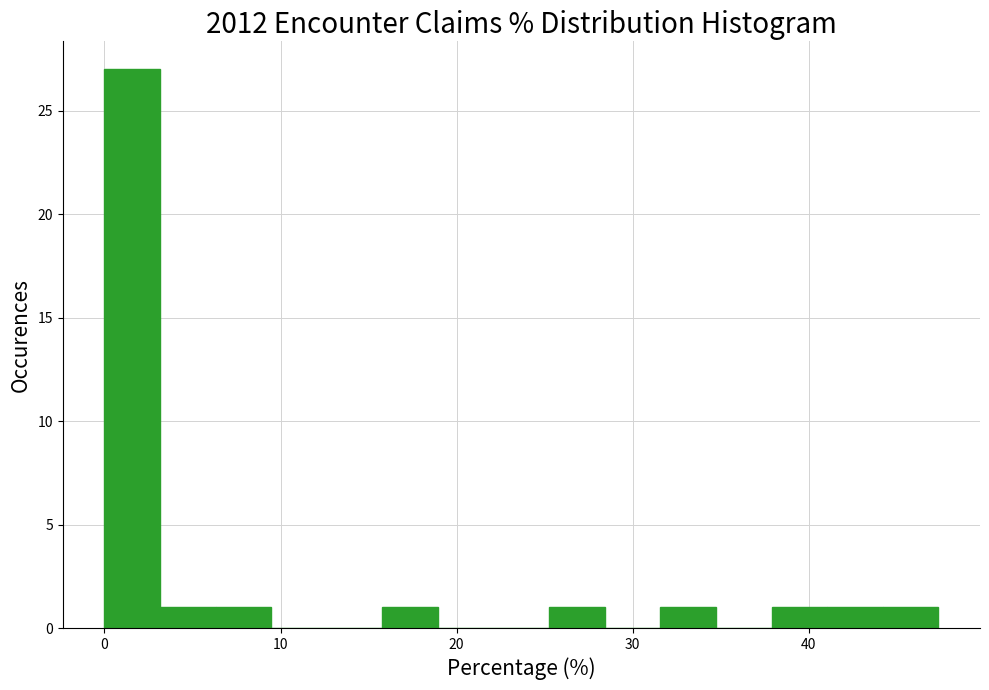

Around what value on the x-axis is the tallest bar? Give the approximate position of its centre, as read against the axis.

2